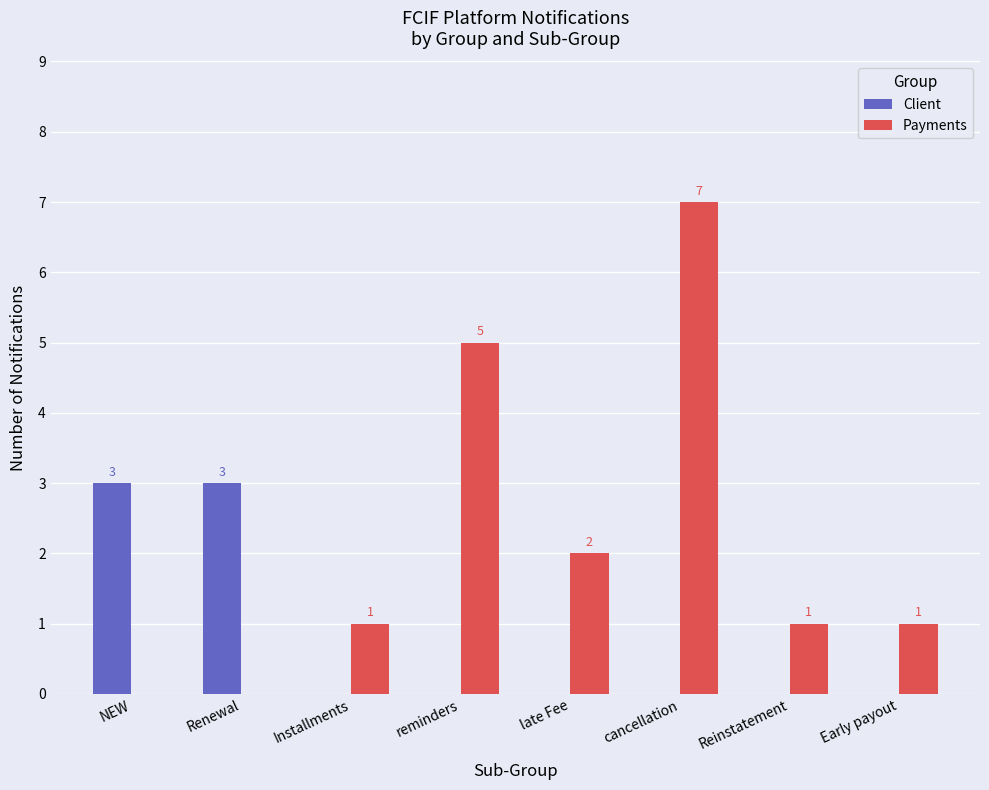

Is it true that Payments equals 1 at Early payout?

True